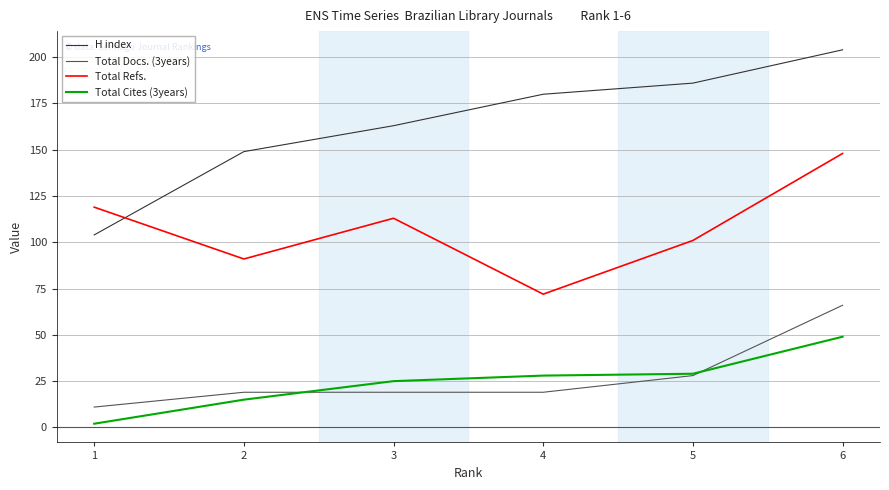

What are all the series names shown in the legend?

H index, Total Docs. (3years), Total Refs., Total Cites (3years)